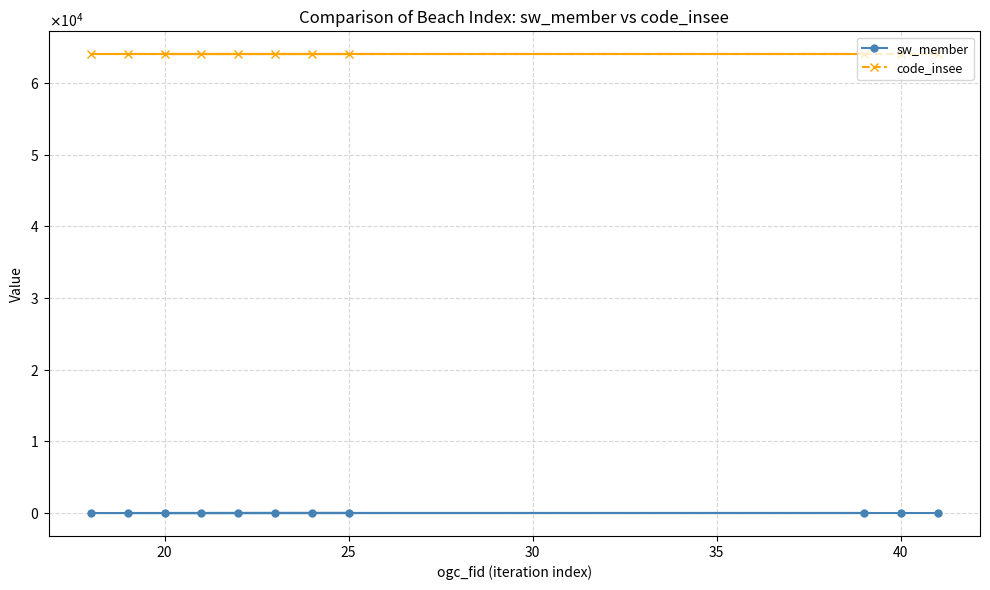

How many lines are shown in the chart?

2